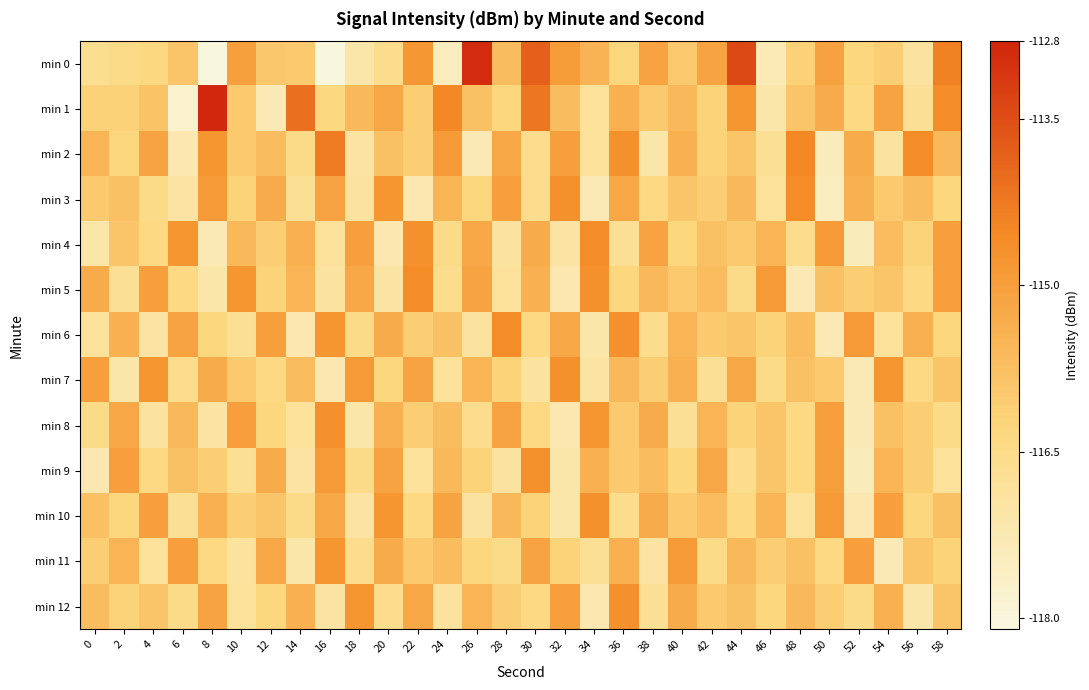

Reading right to left, transcribe all the data shown in this chart.

min 0: 58=-114.4	56=-116.9	54=-116.1	52=-116.3	50=-115.1	48=-116.2	46=-117.3	44=-113.4	42=-115.1	40=-116.0	38=-115.1	36=-116.3	34=-115.5	32=-115.0	30=-113.8	28=-115.7	26=-112.9	24=-117.5	22=-114.8	20=-116.6	18=-117.1	16=-118.0	14=-116.0	12=-116.0	10=-115.0	8=-118.1	6=-115.9	4=-116.4	2=-116.5	0=-116.6
min 1: 58=-114.6	56=-116.7	54=-115.1	52=-116.4	50=-115.3	48=-115.9	46=-117.1	44=-114.8	42=-116.2	40=-115.6	38=-116.0	36=-115.4	34=-116.8	32=-115.7	30=-114.2	28=-116.3	26=-115.8	24=-114.5	22=-116.1	20=-115.2	18=-115.6	16=-116.3	14=-114.1	12=-117.3	10=-116.0	8=-112.9	6=-117.7	4=-115.8	2=-116.2	0=-116.2
min 2: 58=-115.6	56=-114.6	54=-116.9	52=-115.3	50=-117.4	48=-114.5	46=-116.7	44=-115.9	42=-116.2	40=-115.4	38=-117.1	36=-114.7	34=-116.8	32=-115.0	30=-116.6	28=-115.2	26=-117.3	24=-114.9	22=-116.1	20=-115.8	18=-117.0	16=-114.3	14=-116.5	12=-115.7	10=-116.0	8=-114.8	6=-117.2	4=-115.1	2=-116.3	0=-115.5
min 3: 58=-116.3	56=-115.7	54=-116.0	52=-115.4	50=-117.5	48=-114.6	46=-116.8	44=-115.6	42=-116.1	40=-115.9	38=-116.4	36=-115.2	34=-117.3	32=-114.7	30=-116.6	28=-115.0	26=-116.3	24=-115.5	22=-117.2	20=-114.8	18=-116.9	16=-115.1	14=-116.7	12=-115.3	10=-116.2	8=-114.9	6=-117.0	4=-116.5	2=-115.8	0=-116.0
min 4: 58=-115.0	56=-116.2	54=-115.7	52=-117.4	50=-114.9	48=-116.6	46=-115.5	44=-116.0	42=-115.8	40=-116.3	38=-115.1	36=-116.7	34=-114.6	32=-117.0	30=-115.3	28=-116.9	26=-115.2	24=-116.5	22=-114.7	20=-117.2	18=-115.0	16=-116.8	14=-115.4	12=-116.1	10=-115.6	8=-117.3	6=-114.8	4=-116.4	2=-115.9	0=-117.1
min 5: 58=-115.0	56=-116.4	54=-115.9	52=-116.1	50=-115.8	48=-117.3	46=-114.9	44=-116.5	42=-115.7	40=-116.0	38=-115.6	36=-116.3	34=-114.7	32=-117.2	30=-115.4	28=-116.8	26=-115.1	24=-116.6	22=-114.6	20=-117.0	18=-115.2	16=-116.9	14=-115.5	12=-116.2	10=-114.8	8=-117.1	6=-116.4	4=-115.0	2=-116.7	0=-115.3
min 6: 58=-116.3	56=-115.4	54=-116.8	52=-114.9	50=-117.3	48=-115.7	46=-116.2	44=-115.9	42=-116.0	40=-115.5	38=-116.6	36=-114.7	34=-117.1	32=-115.2	30=-116.4	28=-114.6	26=-116.9	24=-115.8	22=-116.1	20=-115.3	18=-116.5	16=-114.8	14=-117.2	12=-115.0	10=-116.7	8=-116.3	6=-115.1	4=-117.0	2=-115.4	0=-116.8
min 7: 58=-115.9	56=-116.4	54=-114.8	52=-117.3	50=-116.0	48=-115.8	46=-116.5	44=-115.2	42=-116.7	40=-115.4	38=-116.1	36=-115.6	34=-117.0	32=-114.7	30=-116.9	28=-116.2	26=-115.5	24=-116.8	22=-115.1	20=-116.3	18=-114.9	16=-117.2	14=-115.7	12=-116.4	10=-116.0	8=-115.3	6=-116.6	4=-114.8	2=-117.1	0=-115.0
min 8: 58=-116.5	56=-116.1	54=-115.8	52=-117.3	50=-115.0	48=-116.4	46=-115.9	44=-116.2	42=-115.5	40=-116.7	38=-115.3	36=-116.0	34=-114.8	32=-117.2	30=-116.4	28=-115.1	26=-116.6	24=-115.7	22=-116.1	20=-115.4	18=-117.1	16=-114.7	14=-116.8	12=-116.3	10=-115.0	8=-117.0	6=-115.6	4=-116.9	2=-115.2	0=-116.5
min 9: 58=-116.8	56=-116.1	54=-115.5	52=-117.4	50=-115.0	48=-116.4	46=-115.9	44=-116.6	42=-115.2	40=-116.3	38=-115.7	36=-116.0	34=-115.4	32=-117.1	30=-114.7	28=-116.9	26=-116.2	24=-115.6	22=-116.8	20=-115.1	18=-116.5	16=-114.9	14=-117.0	12=-115.3	10=-116.7	8=-116.1	6=-115.8	4=-116.4	2=-115.0	0=-117.2
min 10: 58=-115.8	56=-116.3	54=-115.0	52=-117.2	50=-114.9	48=-116.8	46=-115.5	44=-116.4	42=-115.7	40=-116.0	38=-115.3	36=-116.6	34=-114.7	32=-117.1	30=-116.2	28=-115.6	26=-116.9	24=-115.1	22=-116.4	20=-114.8	18=-117.0	16=-115.2	14=-116.5	12=-115.9	10=-116.1	8=-115.4	6=-116.7	4=-115.0	2=-116.3	0=-115.8
min 11: 58=-116.2	56=-115.9	54=-117.3	52=-115.0	50=-116.4	48=-115.8	46=-116.1	44=-115.6	42=-116.5	40=-114.9	38=-117.0	36=-115.4	34=-116.7	32=-116.2	30=-115.1	28=-116.5	26=-116.3	24=-115.7	22=-116.0	20=-115.3	18=-116.6	16=-114.8	14=-117.1	12=-115.2	10=-116.9	8=-116.4	6=-115.0	4=-116.8	2=-115.5	0=-116.1
min 12: 58=-115.9	56=-117.1	54=-115.4	52=-116.5	50=-116.1	48=-115.6	46=-116.3	44=-115.8	42=-116.0	40=-115.3	38=-116.7	36=-114.7	34=-117.2	32=-115.0	30=-116.4	28=-116.1	26=-115.5	24=-116.9	22=-115.2	20=-116.6	18=-114.8	16=-117.0	14=-115.4	12=-116.3	10=-116.8	8=-115.1	6=-116.5	4=-115.9	2=-116.2	0=-115.7